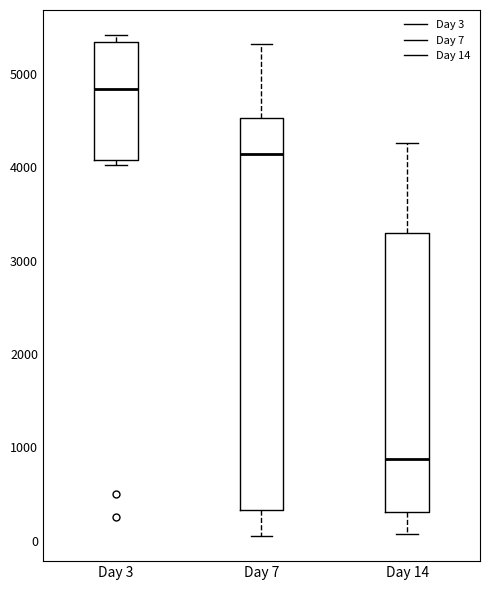

Which box is the tallest, from its lower edge to its upper edge?

Day 7